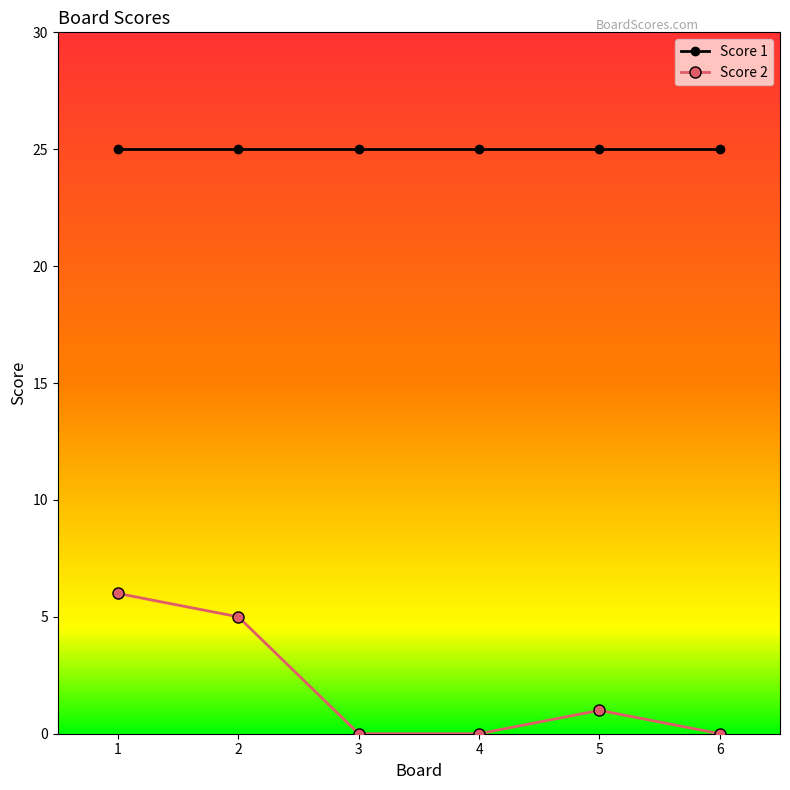

How many values in the Score 2 series are below 1?

3